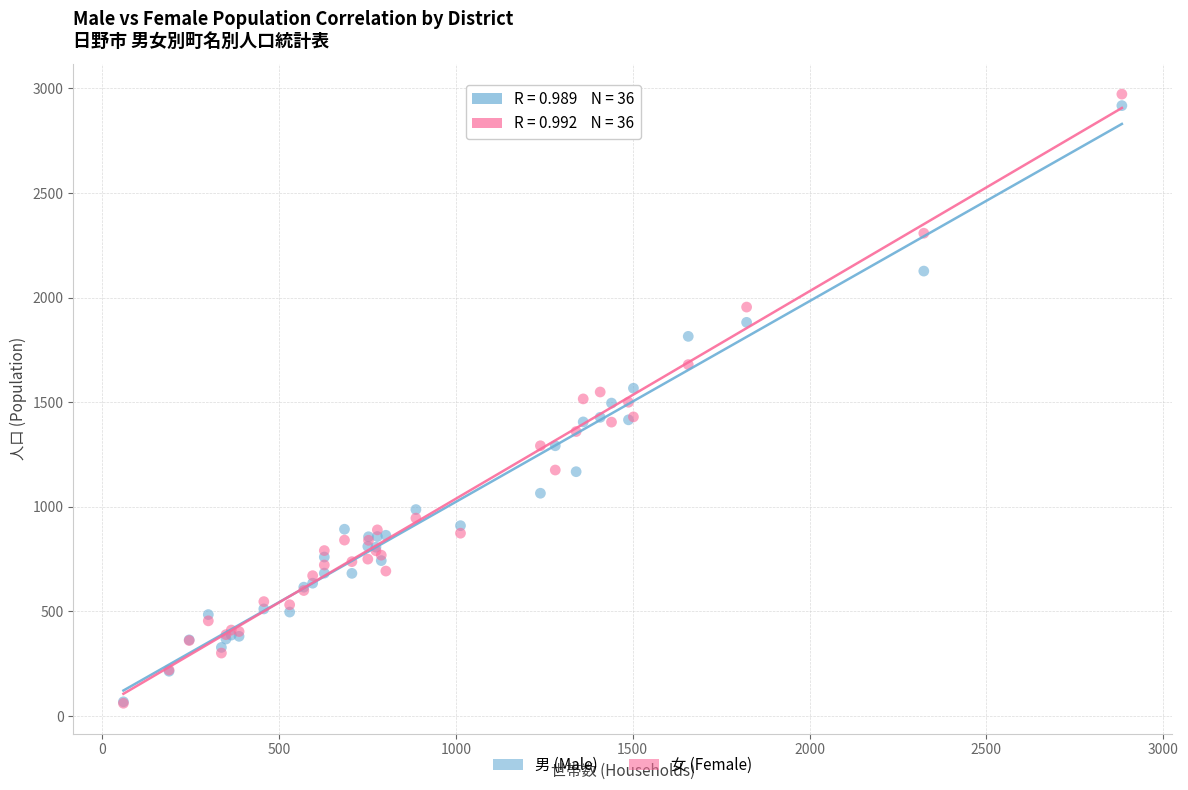

Which series contains the highest Y value?

女 (Female)